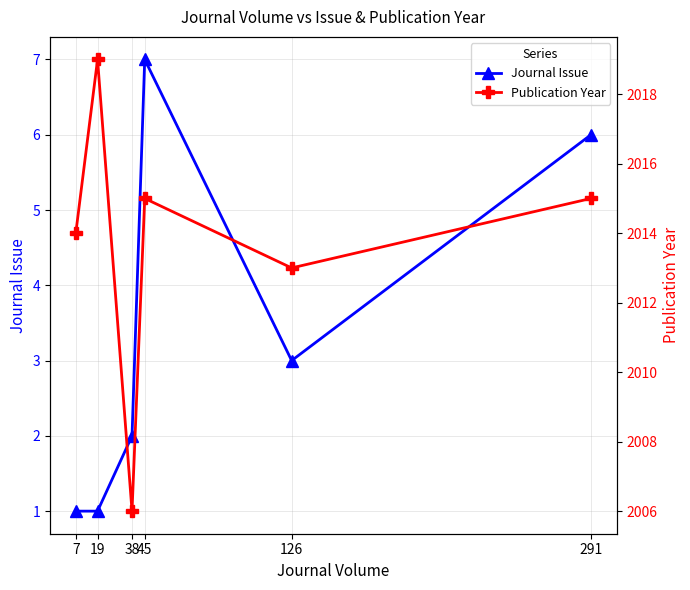

Is the value of Publication Year at 126 greater than the value of Journal Issue at 19?

Yes